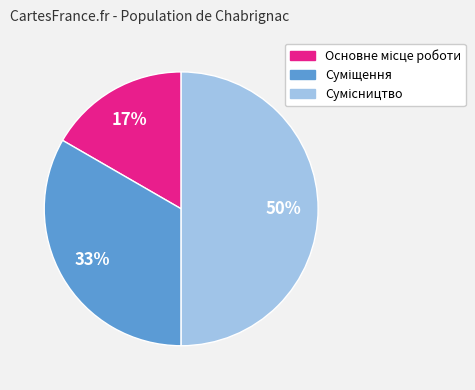

To the nearest percent, what is the difference between the largest and smallest slice percentages?

33%